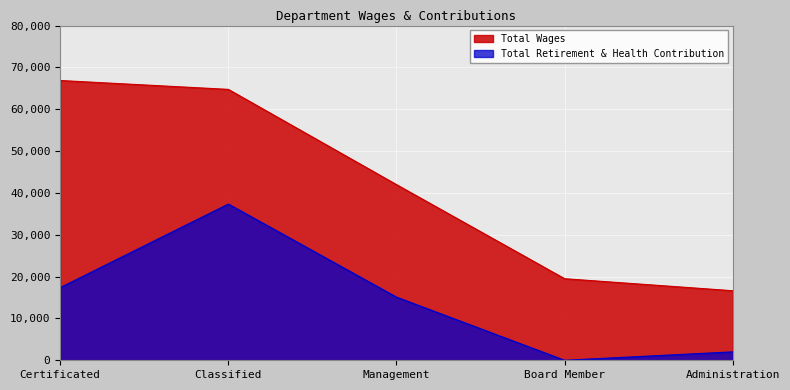

The Total Retirement & Health Contribution series shows 2012 at Administration. True or false?

True